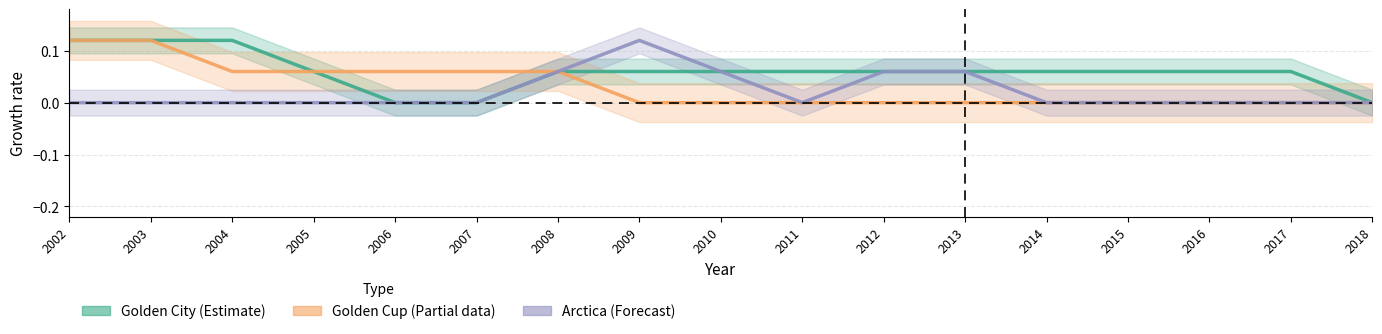

List the series in order of their overall mean, lowest first.

Arctica (Forecast), Golden Cup (Partial), Golden City (Estimate)